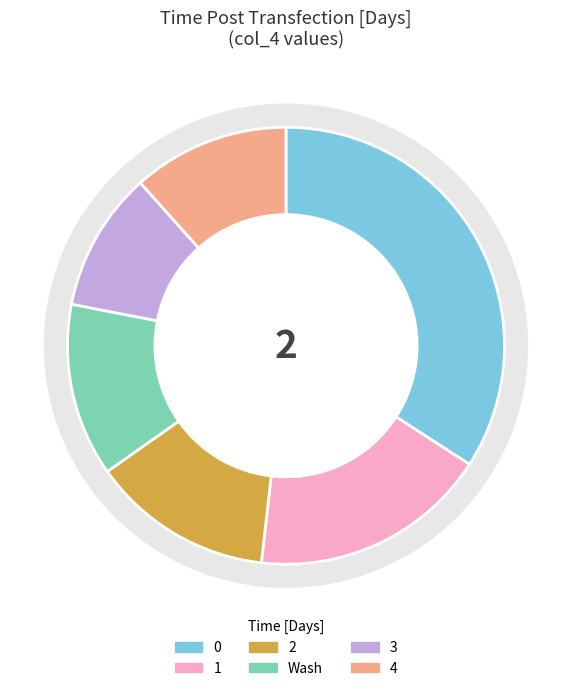

Which slice is the smallest?

3